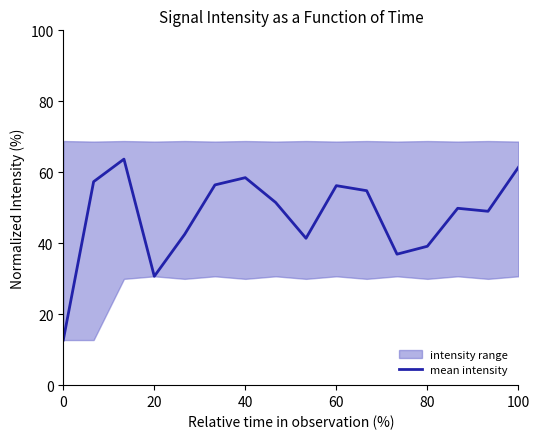

Reading left to right, extract all data points from this chart.

12.7	57.3	63.7	30.7	42.5	56.4	58.5	51.5	41.4	56.2	54.8	36.9	39.1	49.8	49.0	61.4